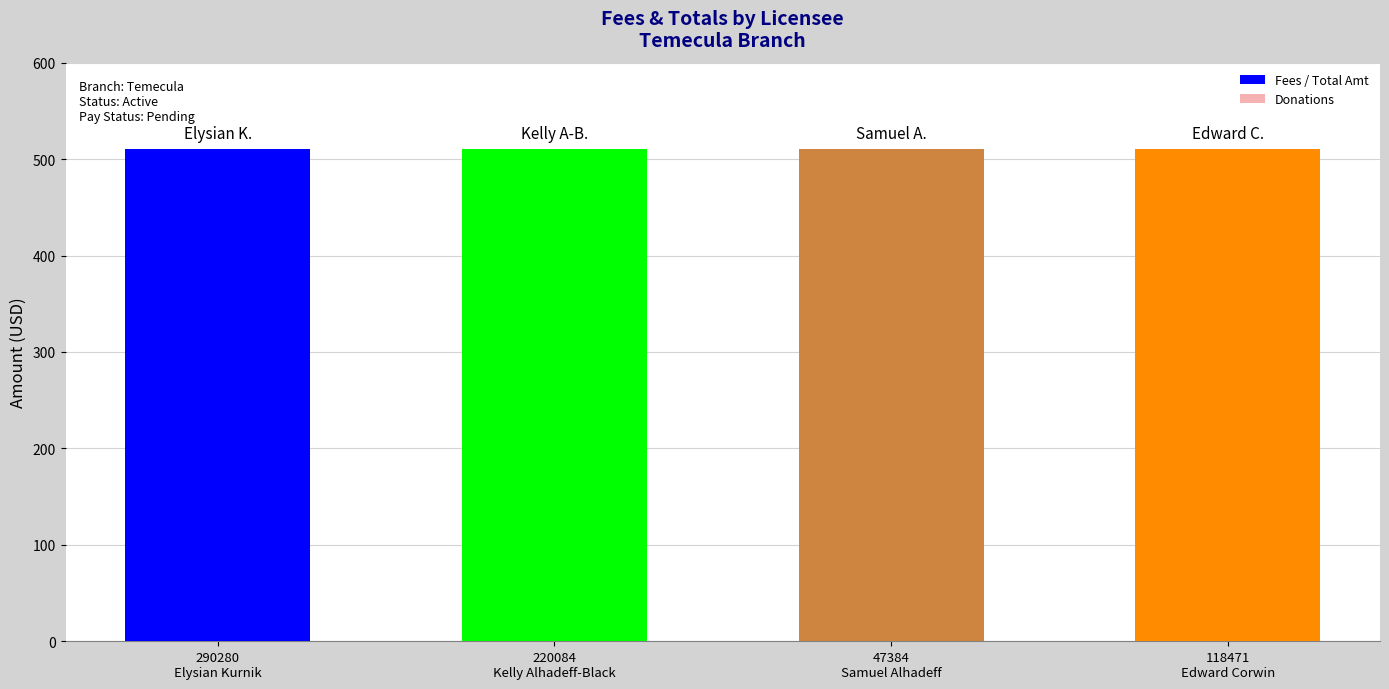

What is the difference between the highest and lowest values at 118471
Edward Corwin?

510